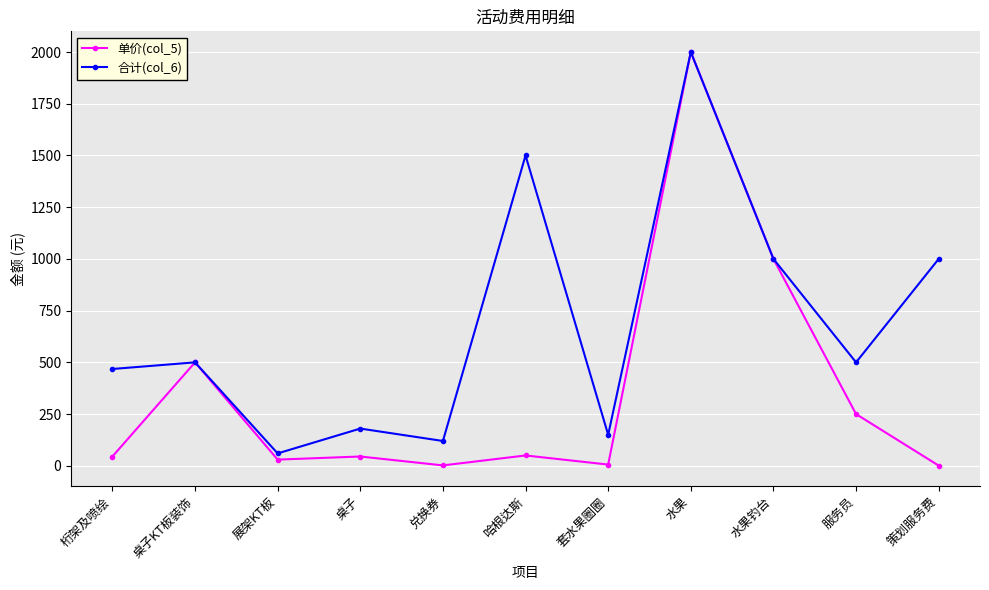

How many data points does each series have?

11